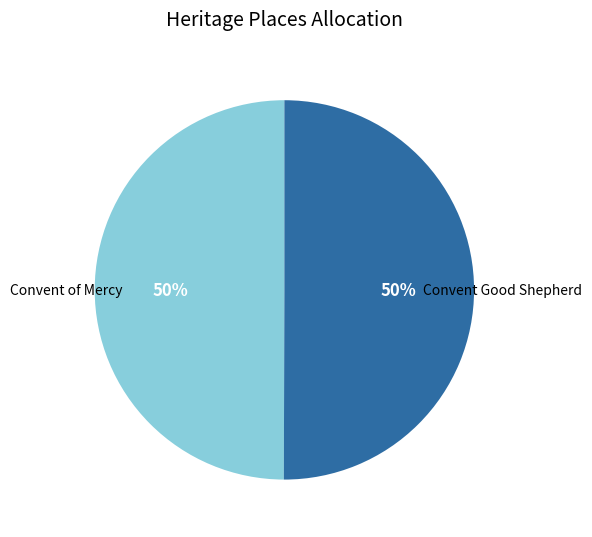

Rank the categories by value from lowest to highest.

Convent of Mercy Complex, Convent of the Good Shepherd complex